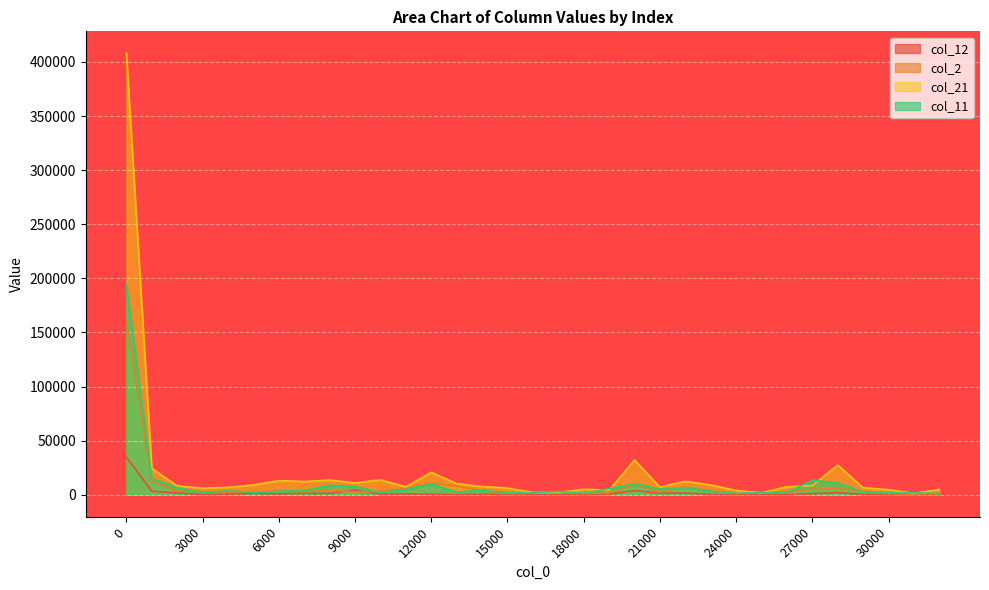

List the series in order of their peak value, lowest first.

col_12, col_2, col_11, col_21